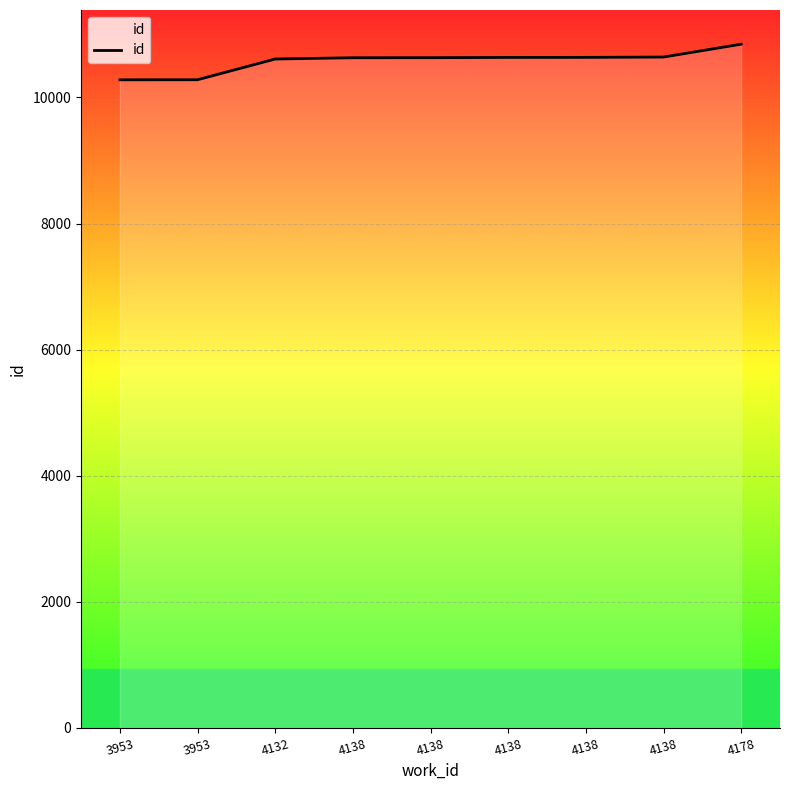

Rank the categories by value from lowest to highest.

3953, 3953, 4132, 4138, 4138, 4138, 4138, 4138, 4178